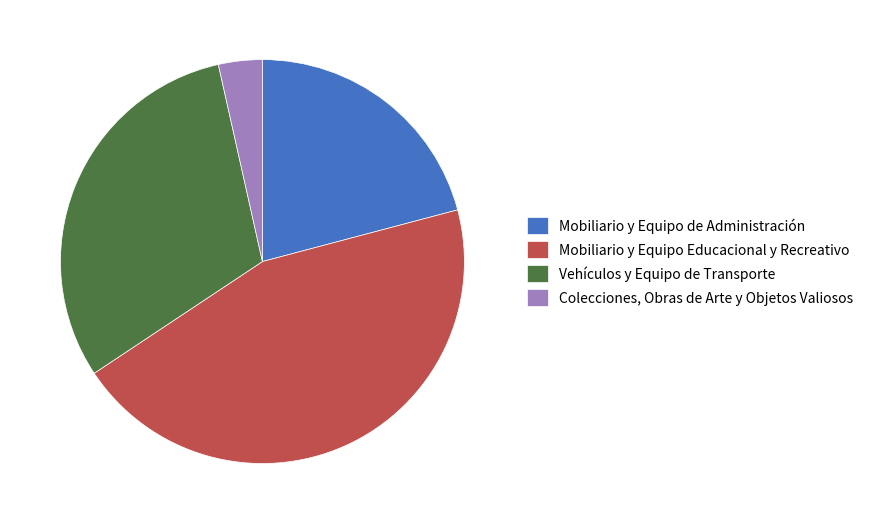

Which category has the biggest portion of the pie?

Mobiliario y Equipo Educacional y Recreativo